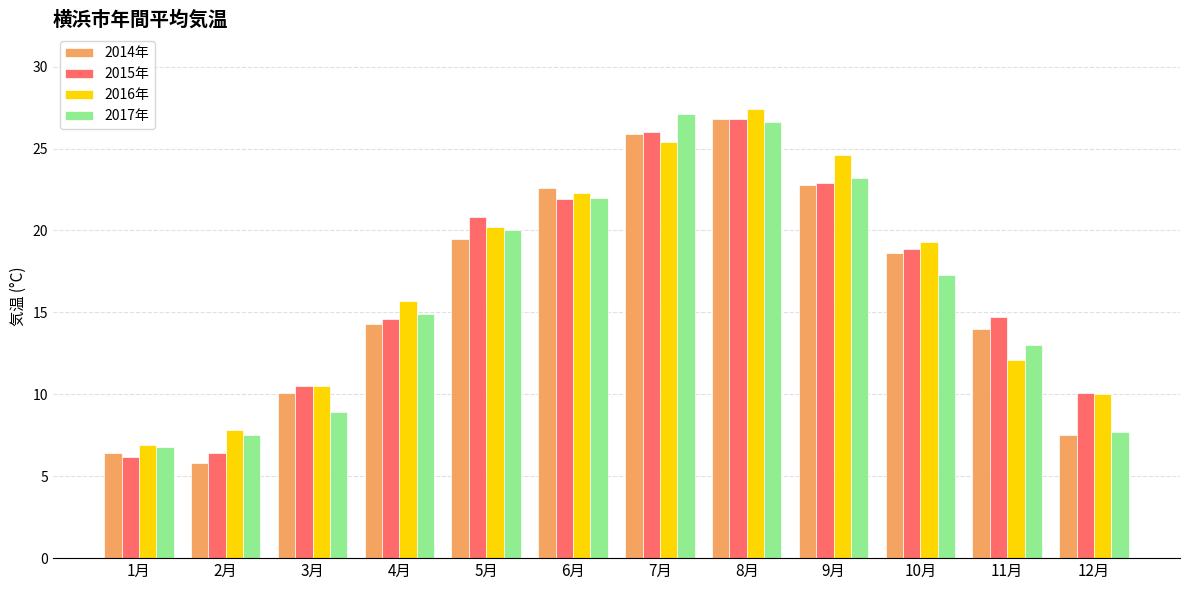

Which series changed the most between 9月 and 10月?

2017年